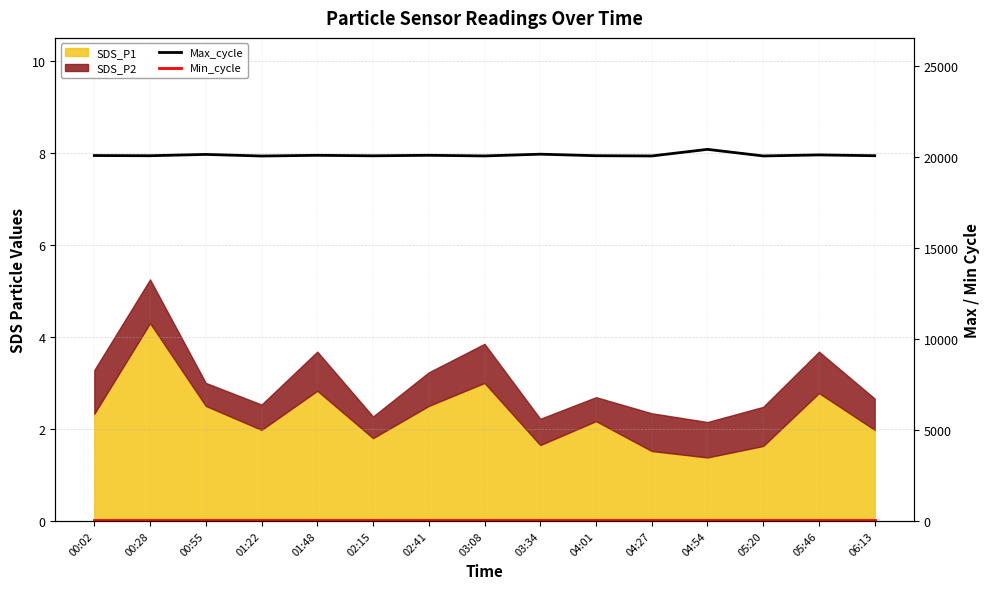

What is the total value across all series at 05:46?

20129